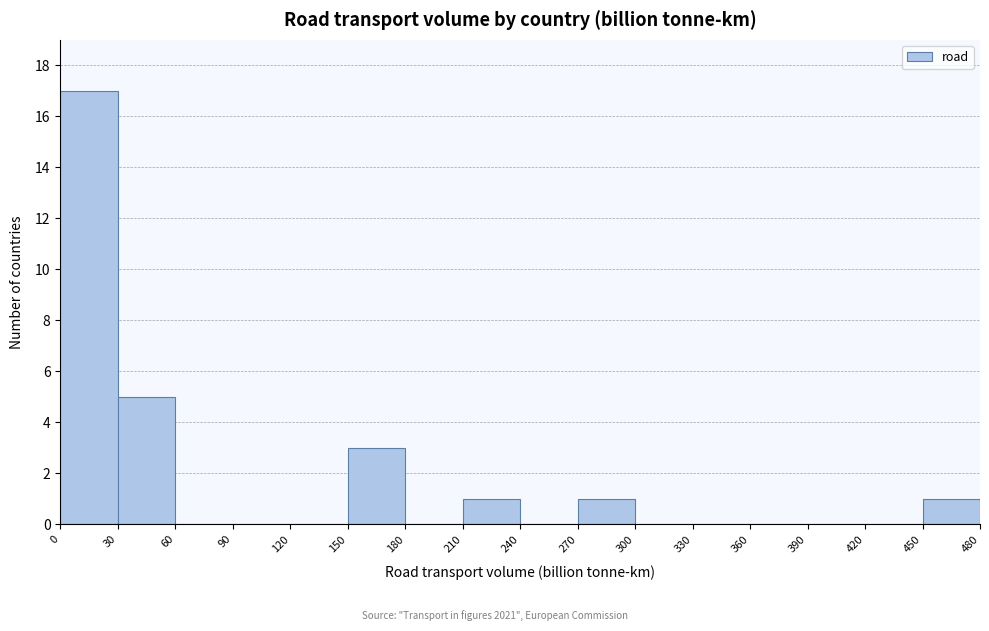

Reading left to right, transcribe this chart: for each bar, give the range it covers on the x-axis and its height. The values are not printed on the chart, so give them approximately, as read against the axis.

0 to 30: 17
30 to 60: 5
60 to 90: 0
90 to 120: 0
120 to 150: 0
150 to 180: 3
180 to 210: 0
210 to 240: 1
240 to 270: 0
270 to 300: 1
300 to 330: 0
330 to 360: 0
360 to 390: 0
390 to 420: 0
420 to 450: 0
450 to 480: 1